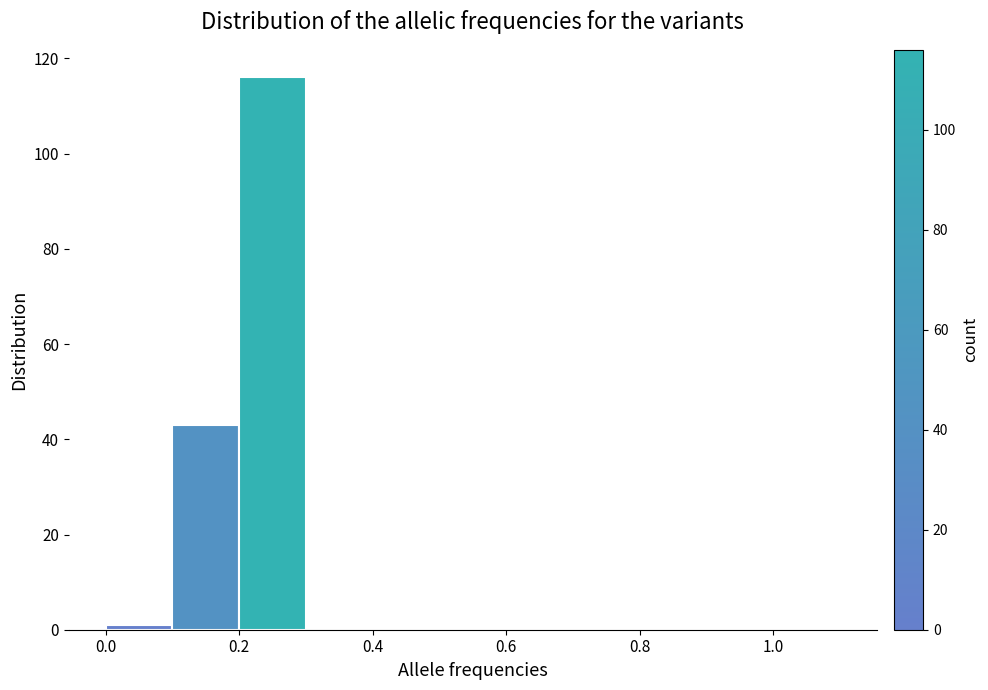

Over which range of the x-axis is the bar tallest?

0.2 to 0.3